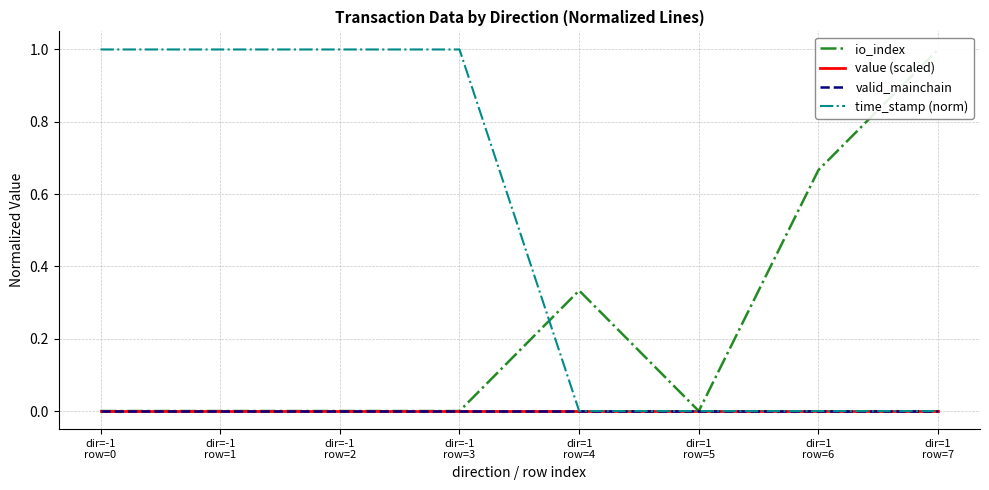

At which category is the sum across all series the highest?

dir=-1
row=0